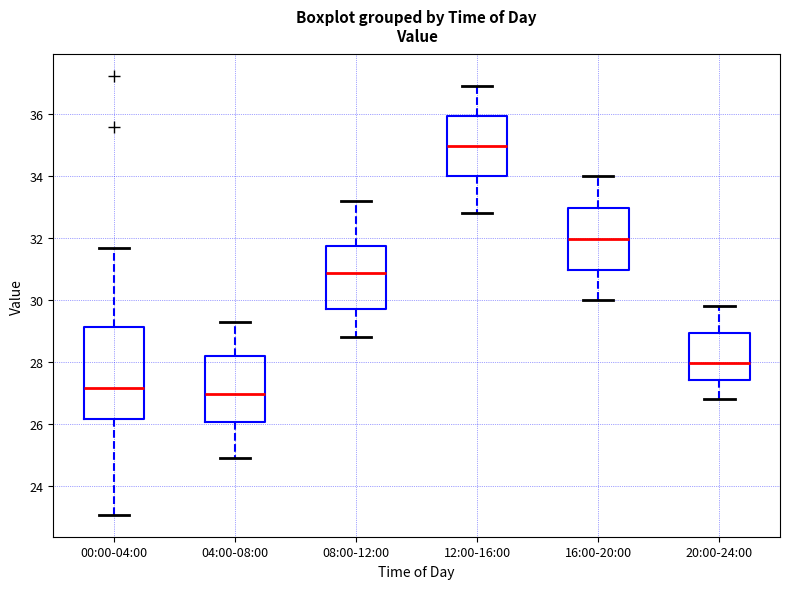

Reading left to right, transcribe this box plot: for each box, give where its median line is, the range the box spans, and where its two whiskers end, as read against the y-axis. The values are not printed on the chart, so give them approximately, as read against the axis.

00:00-04:00: median 27.2, box 26.2 to 29.2, whiskers 23.0 to 31.6
04:00-08:00: median 27.0, box 26.0 to 28.2, whiskers 25.0 to 29.4
08:00-12:00: median 30.8, box 29.8 to 31.8, whiskers 28.8 to 33.2
12:00-16:00: median 35.0, box 34.0 to 36.0, whiskers 32.8 to 37.0
16:00-20:00: median 32.0, box 31.0 to 33.0, whiskers 30.0 to 34.0
20:00-24:00: median 28.0, box 27.4 to 29.0, whiskers 26.8 to 29.8